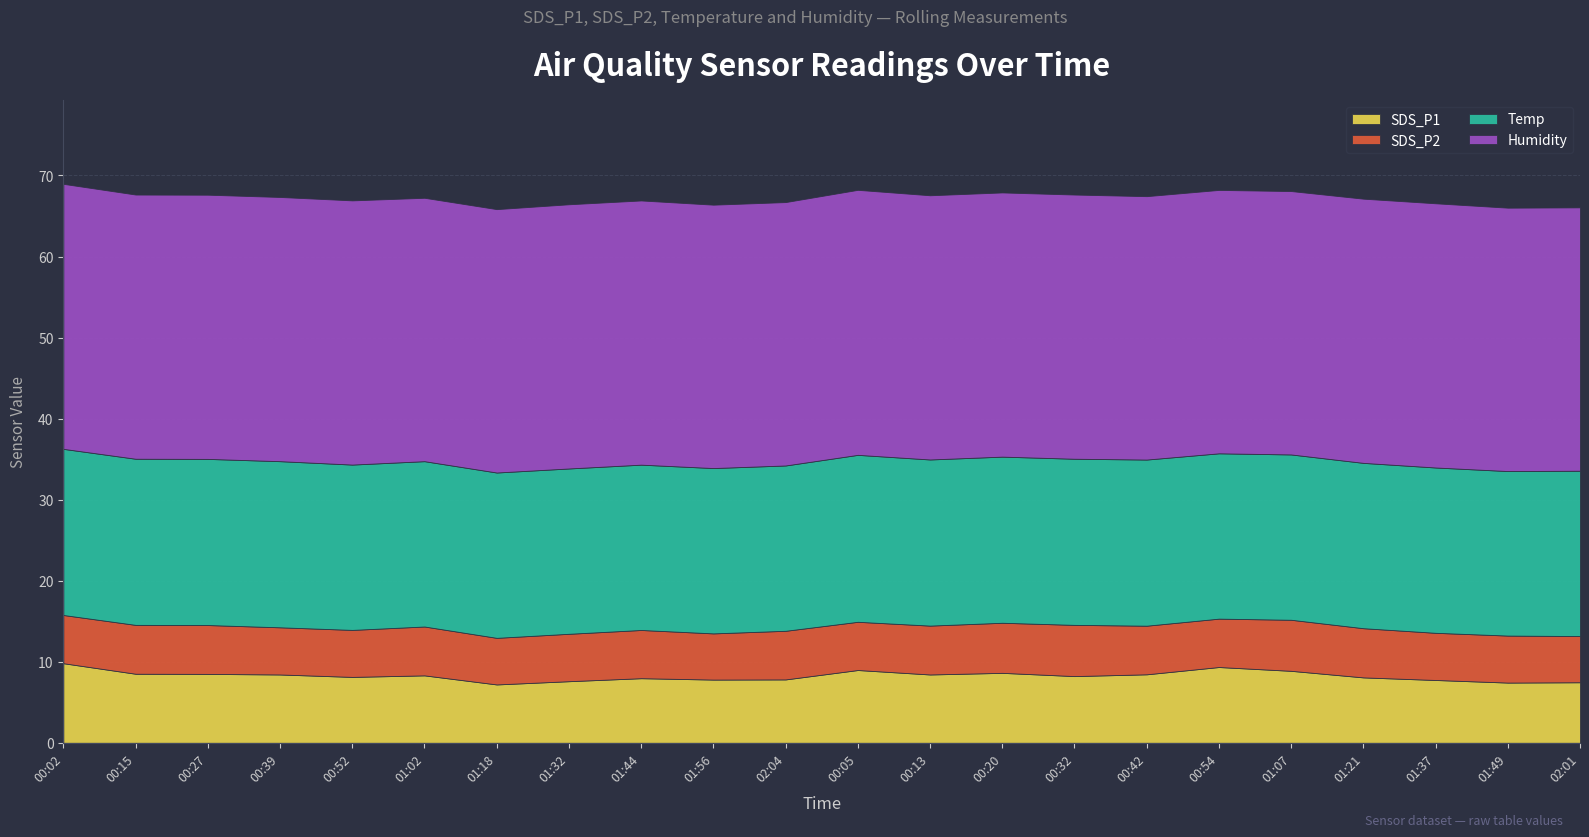

True or false: SDS_P2 has more than 0 interior local peaks.

True